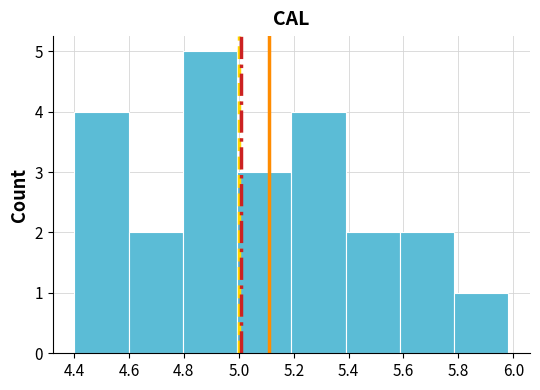

Over which range of the x-axis is the bar tallest?

4.80 to 5.00